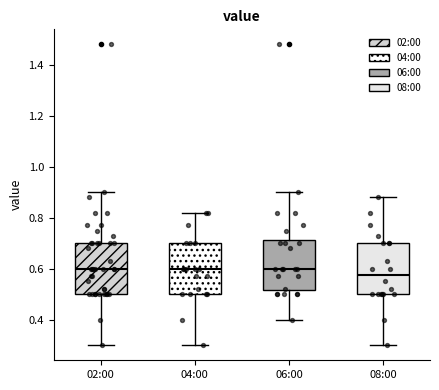

Reading left to right, read every box against the y-axis: the position of its median line, the range the box covers, and the ends of its whiskers. The values are not printed on the chart, so give them approximately, as read against the axis.

02:00: median 0.60, box 0.50 to 0.70, whiskers 0.30 to 0.90
04:00: median 0.60, box 0.50 to 0.70, whiskers 0.30 to 0.82
06:00: median 0.60, box 0.52 to 0.72, whiskers 0.40 to 0.90
08:00: median 0.58, box 0.50 to 0.70, whiskers 0.30 to 0.88